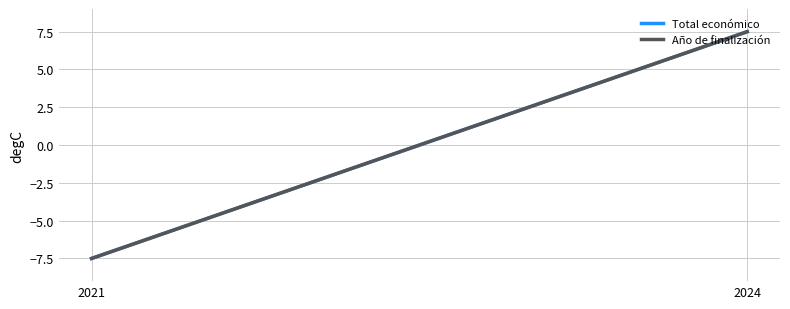

The Año de finalización series shows 11.1 at 2024. True or false?

False